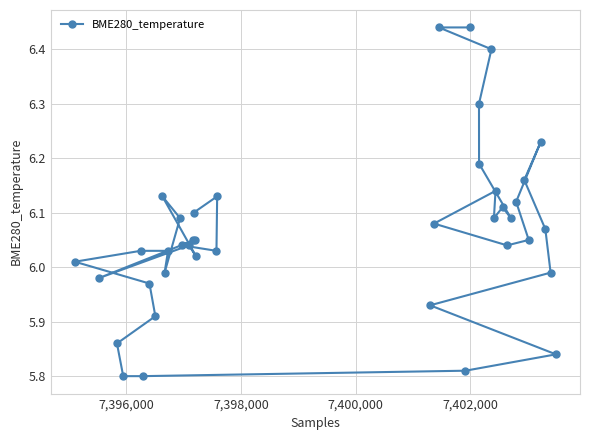

How many points are higher than both their immediate neighbors (excluding endpoints)?

6